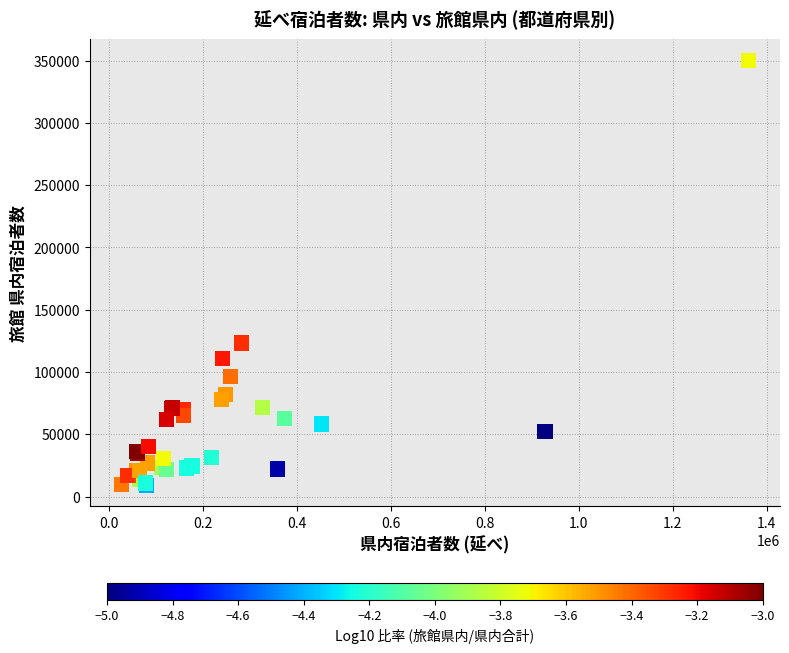

What Y value in the scatter plot is closest to 179635?

123350